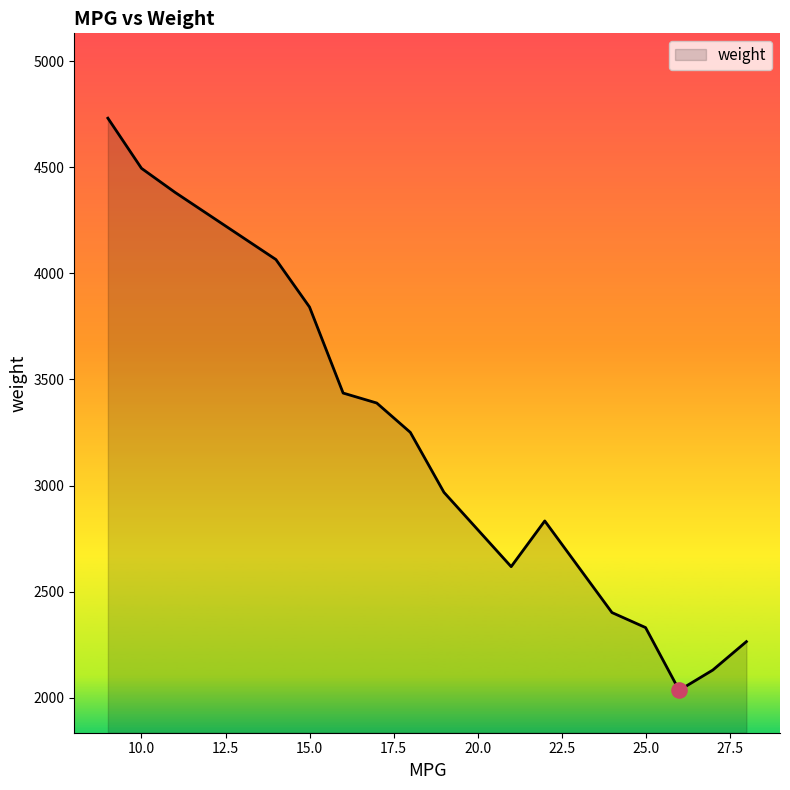

What is the difference between the maximum and minimum values?

2697.5